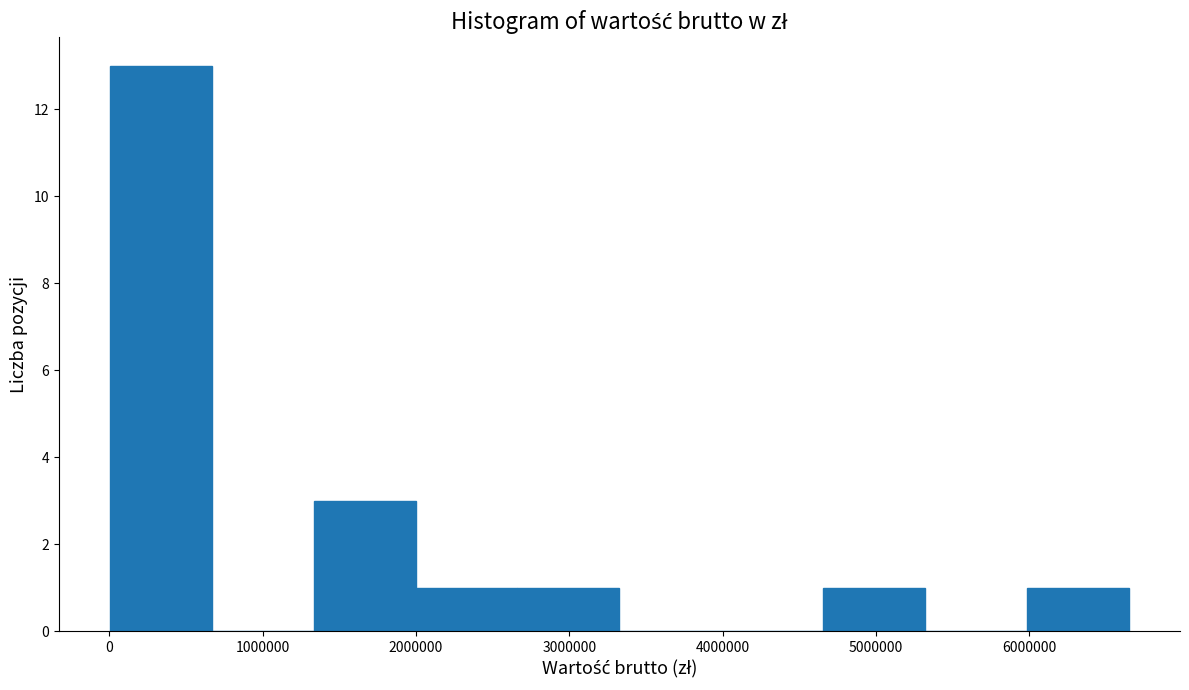

Reading left to right, transcribe this chart: for each bar, give the range it covers on the x-axis and its height. Neither the bar edges nor the heights are printed on the chart, so give them approximately, as read against the axes.

0 to 700000: 13
700000 to 1300000: 0
1300000 to 2000000: 3
2000000 to 2700000: 1
2700000 to 3300000: 1
3300000 to 4000000: 0
4000000 to 4700000: 0
4700000 to 5300000: 1
5300000 to 6000000: 0
6000000 to 6700000: 1